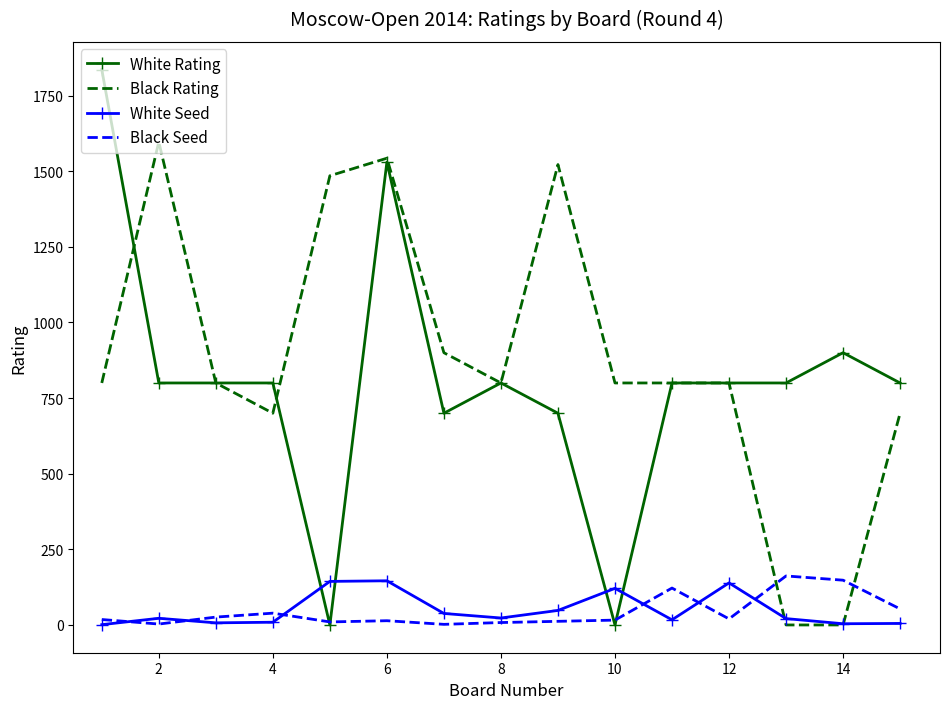

True or false: Black Rating has more than 2 points higher than both neighbors.

True